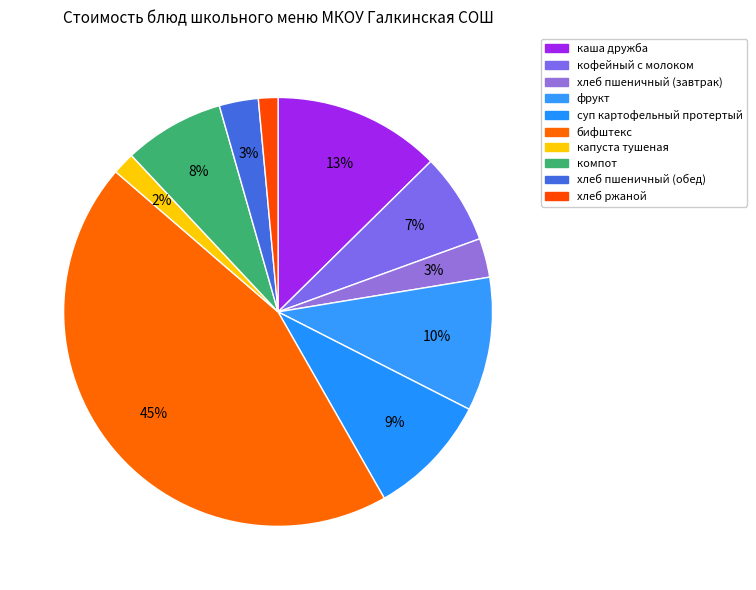

How many segments does this pie chart have?

10